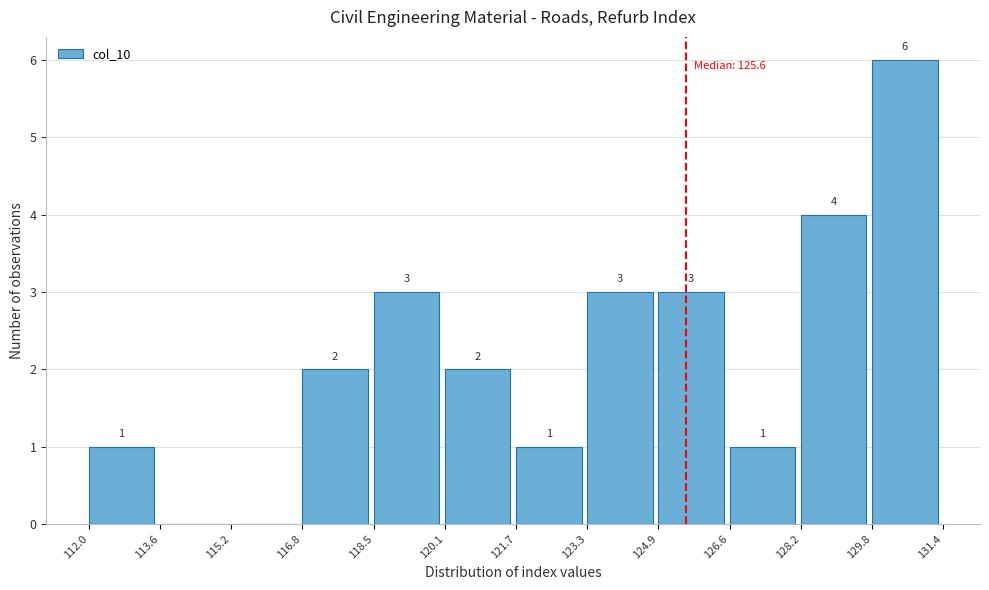

Over which range of the x-axis is the bar tallest?

129.8 to 131.4